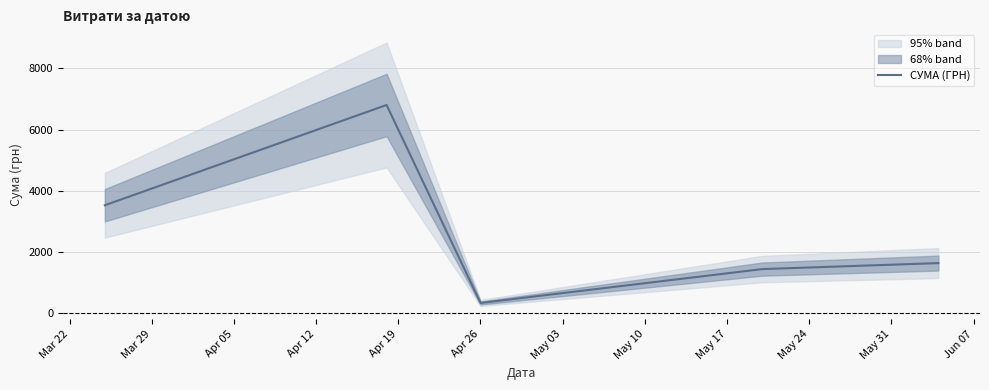

What is the maximum value for СУМА (ГРН)?

6804.0